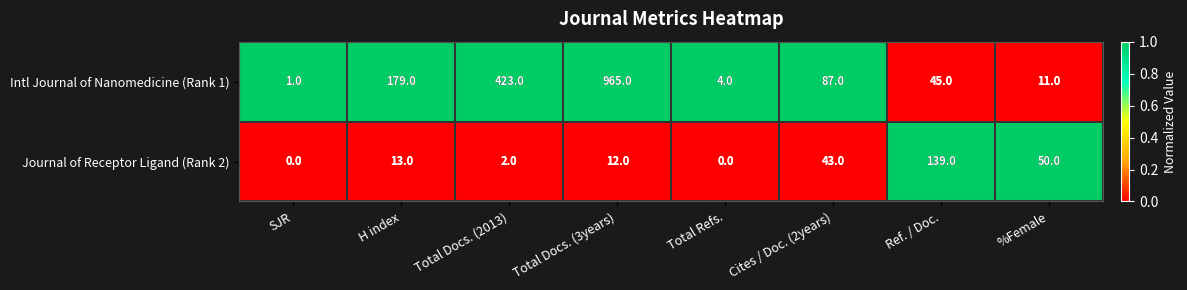

At how many categories does at least one series exceed 0?

8